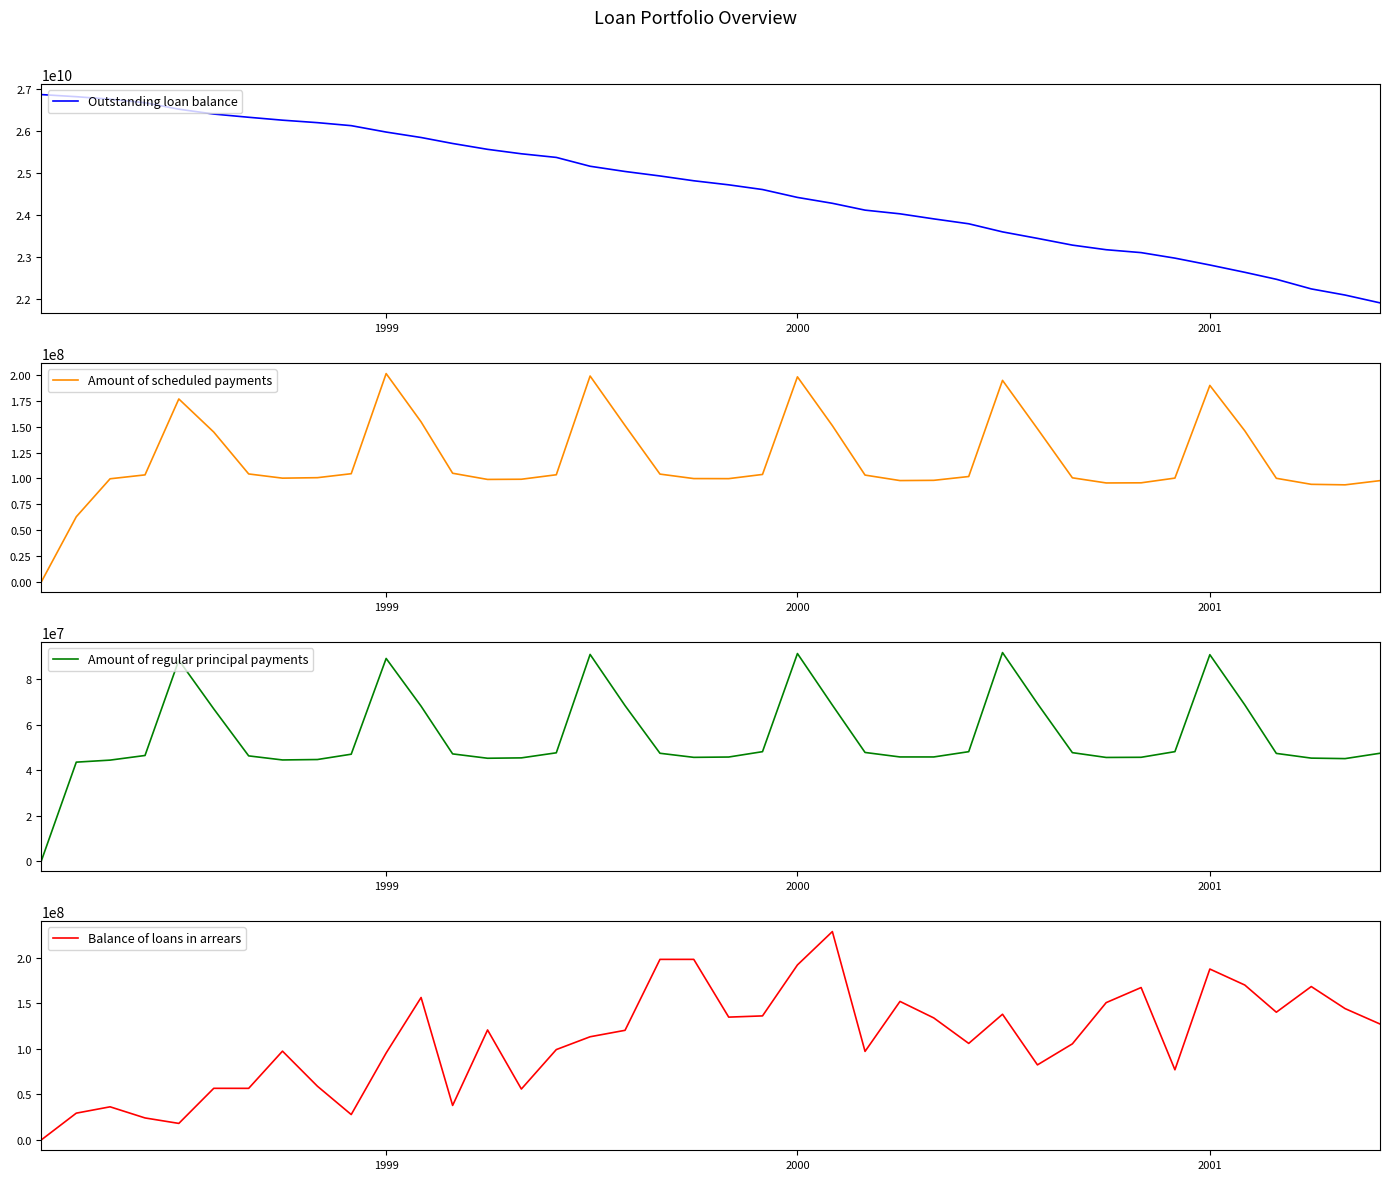

What is the difference between the maximum and minimum values in the Amount of scheduled payments series?

201241983